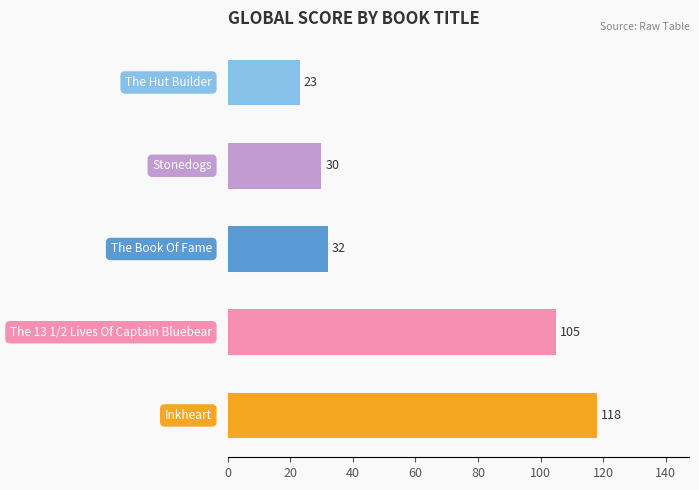

Reading bottom to top, list all the values displayed in this chart.

118	105	32	30	23